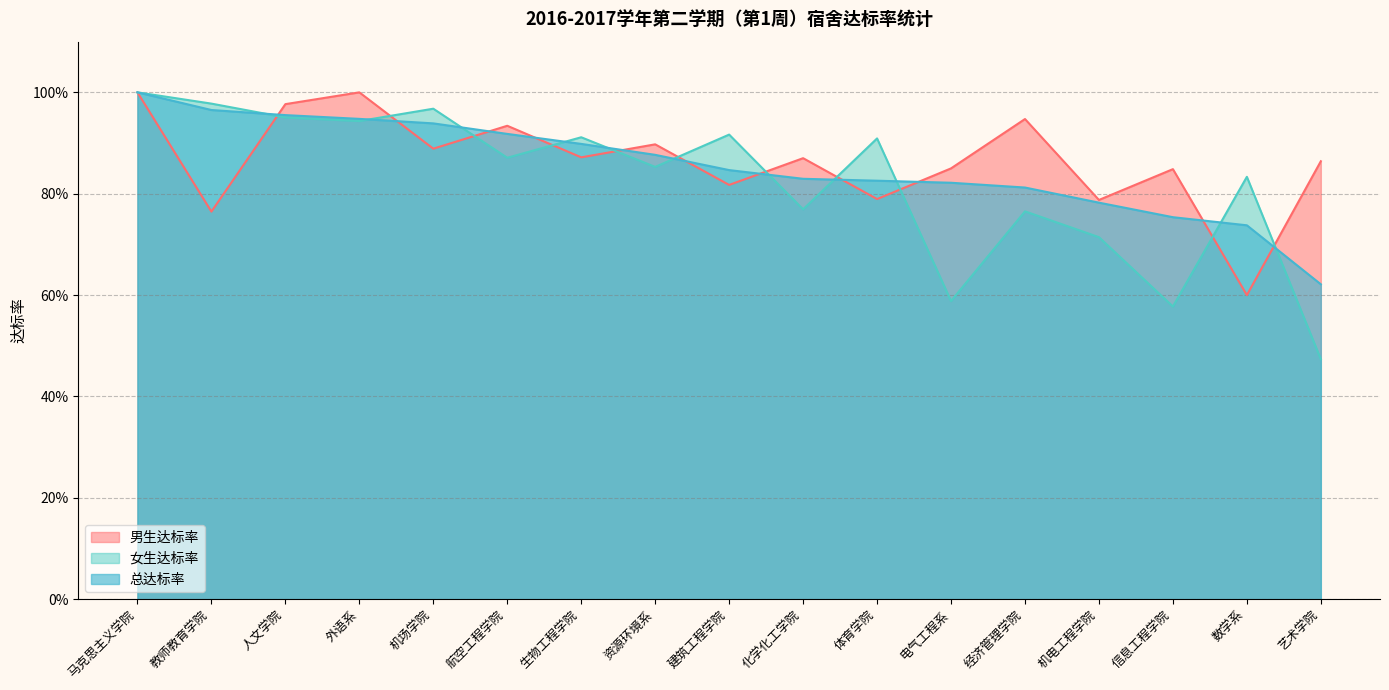

Where is the first local maximum for 女生达标率?

机场学院